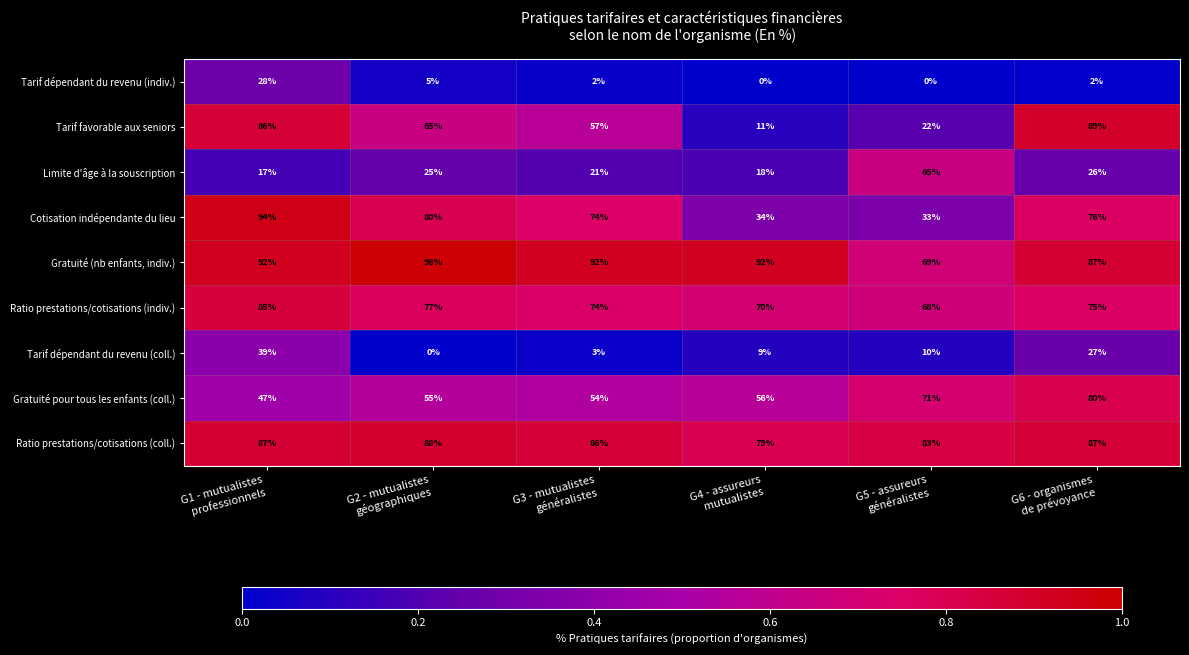

Between G1 - mutualistes
professionnels and G4 - assureurs
mutualistes, which series saw the biggest shift?

Tarif favorable aux seniors